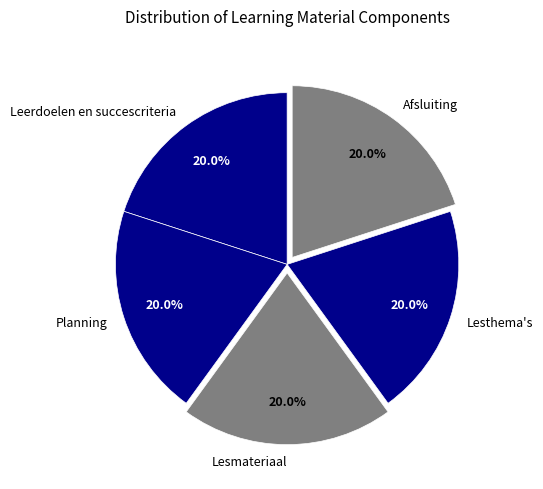

How many segments does this pie chart have?

5